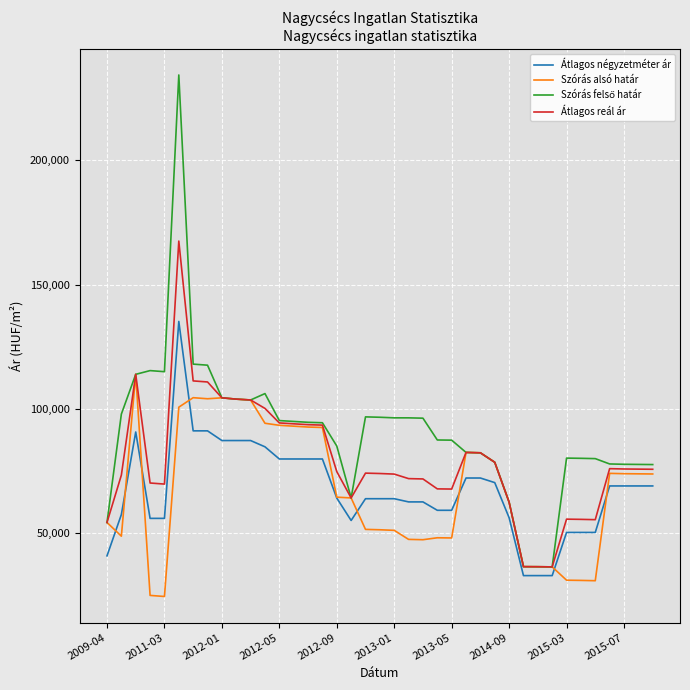

What is the greatest value displayed?

234394